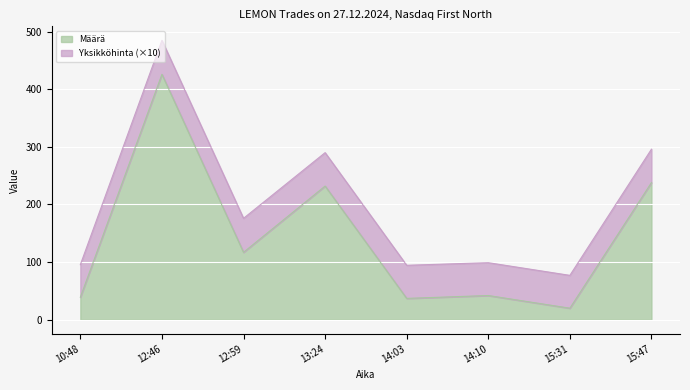

How many points are higher than both their immediate neighbors (excluding endpoints)?

3